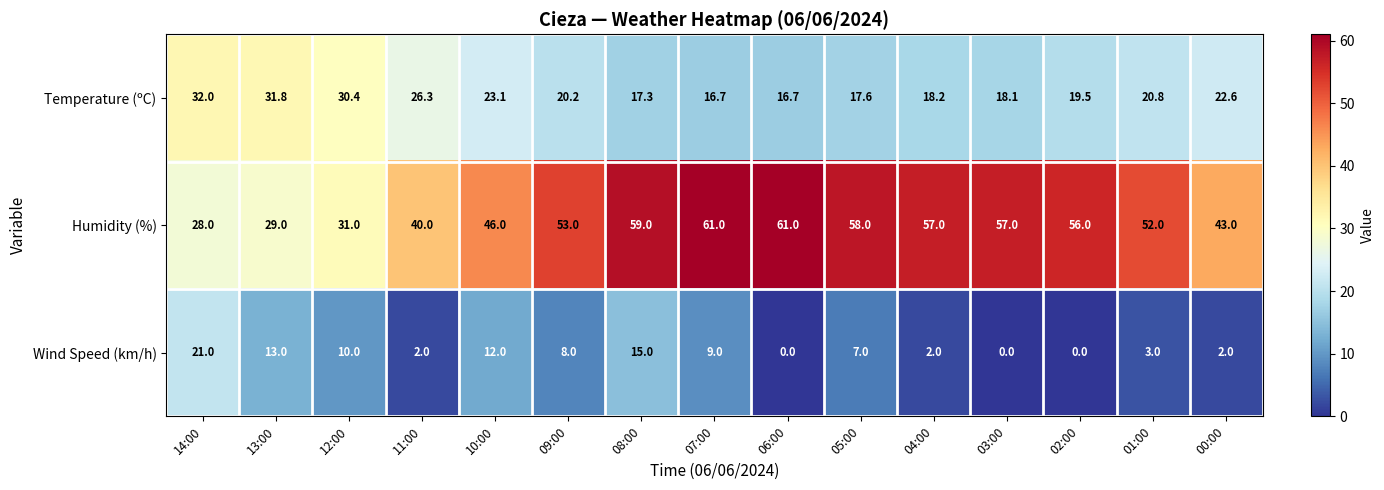

At 07:00, list the series in order from largest to smallest.

Humidity (%), Temperature (ºC), Wind Speed (km/h)